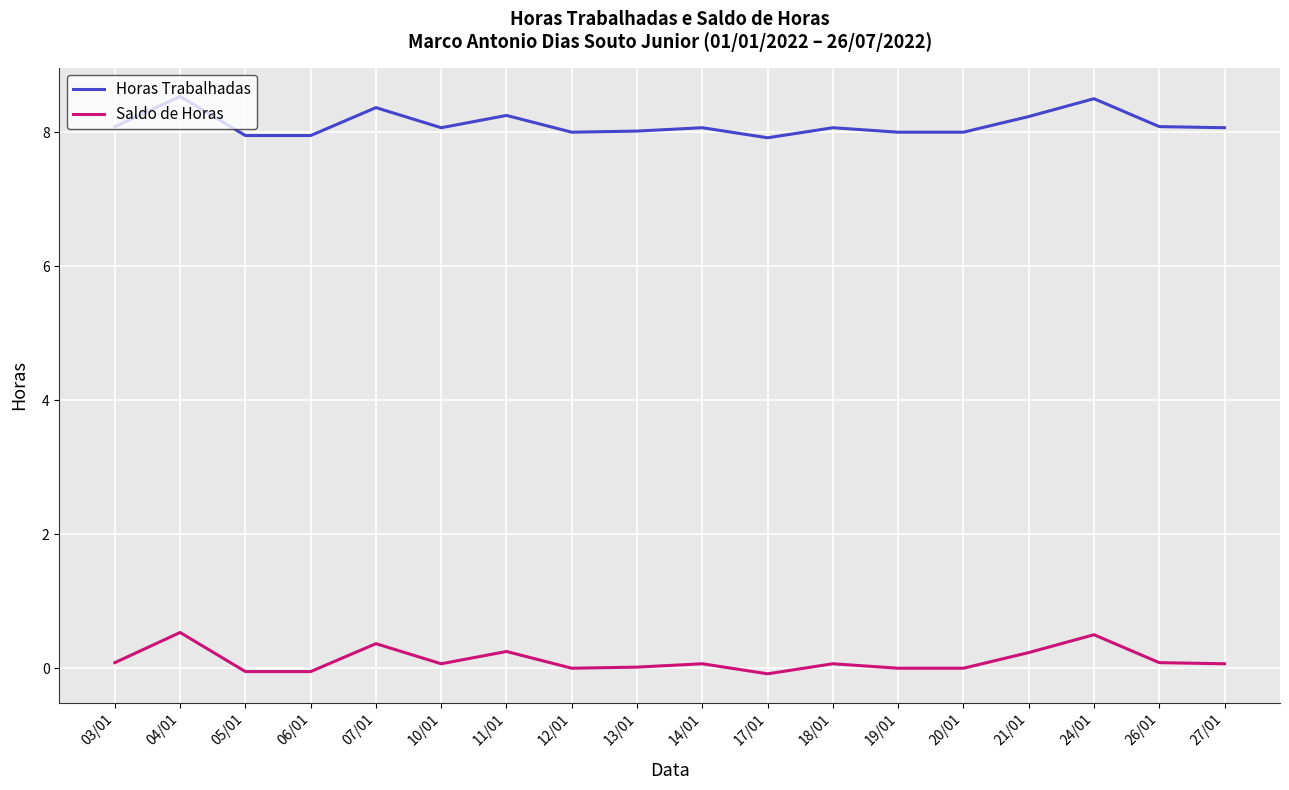

Where is the first local maximum for Saldo de Horas?

04/01